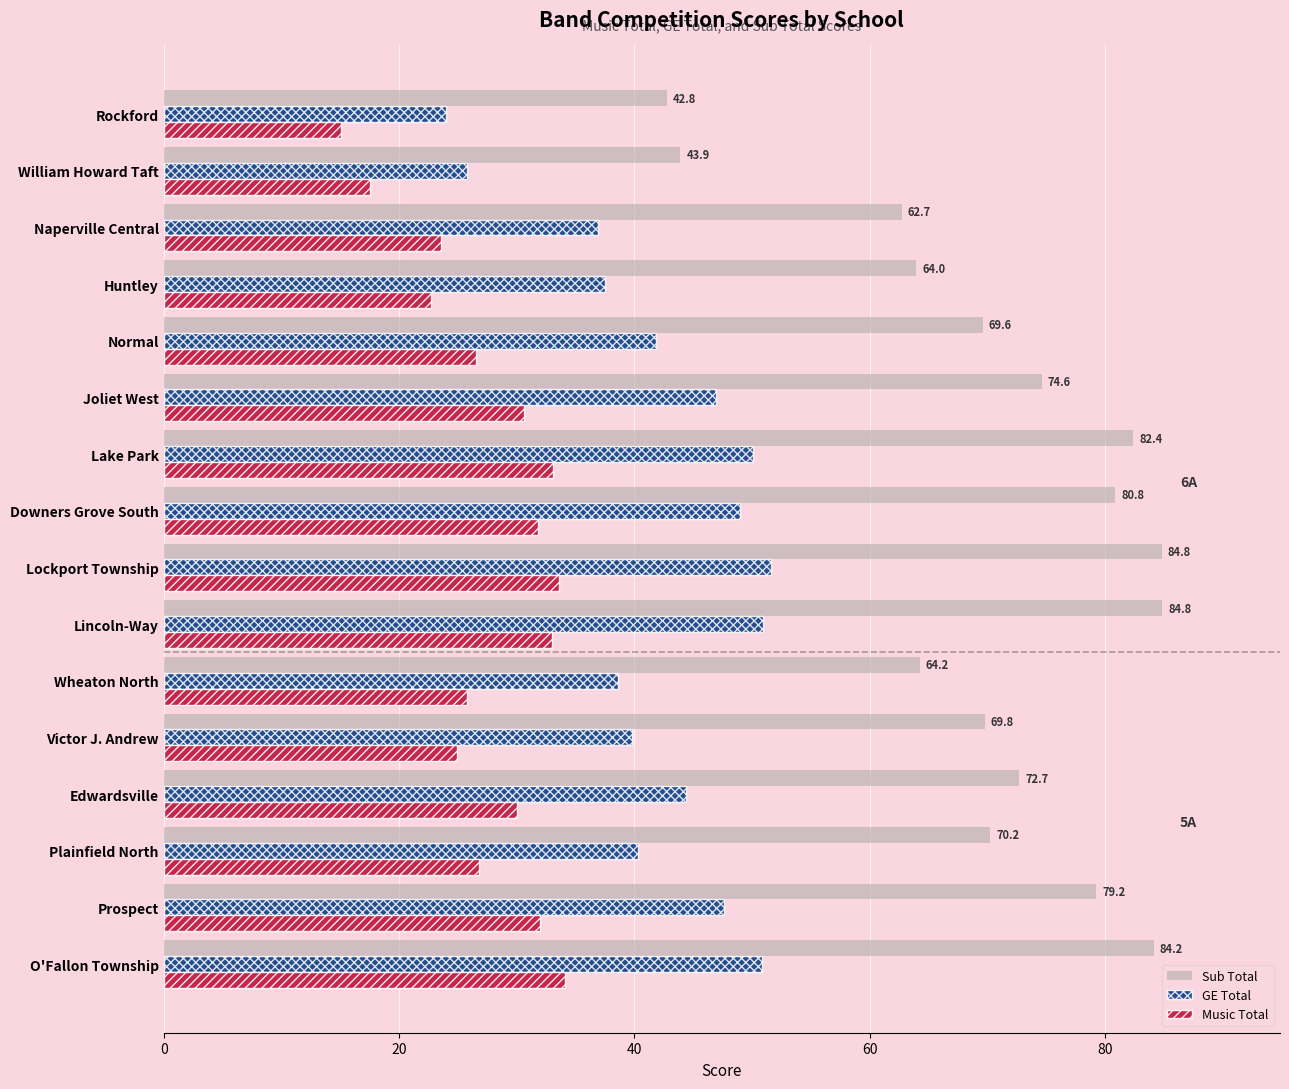

Is the value of GE Total at Edwardsville greater than the value of Music Total at Lincoln-Way?

Yes